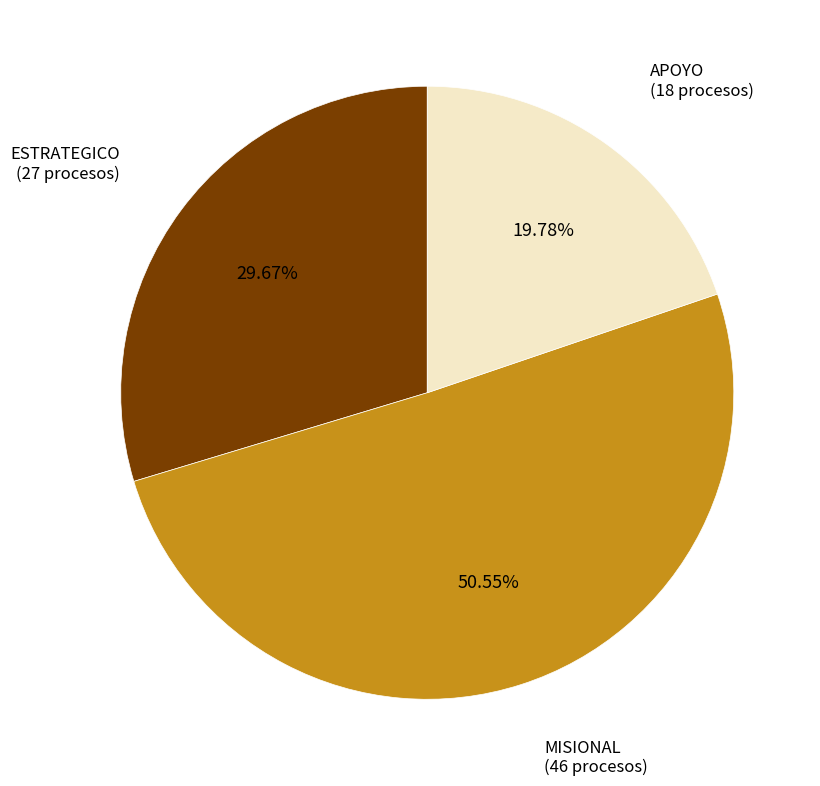

Does any single category account for the majority?

Yes